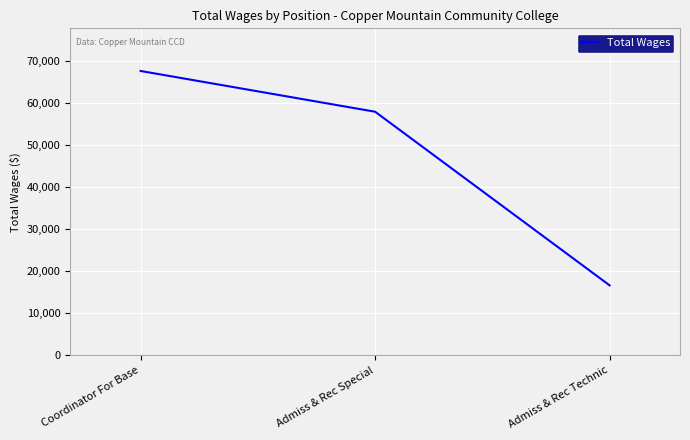

Reading left to right, list all the values displayed in this chart.

67590	57898	16611